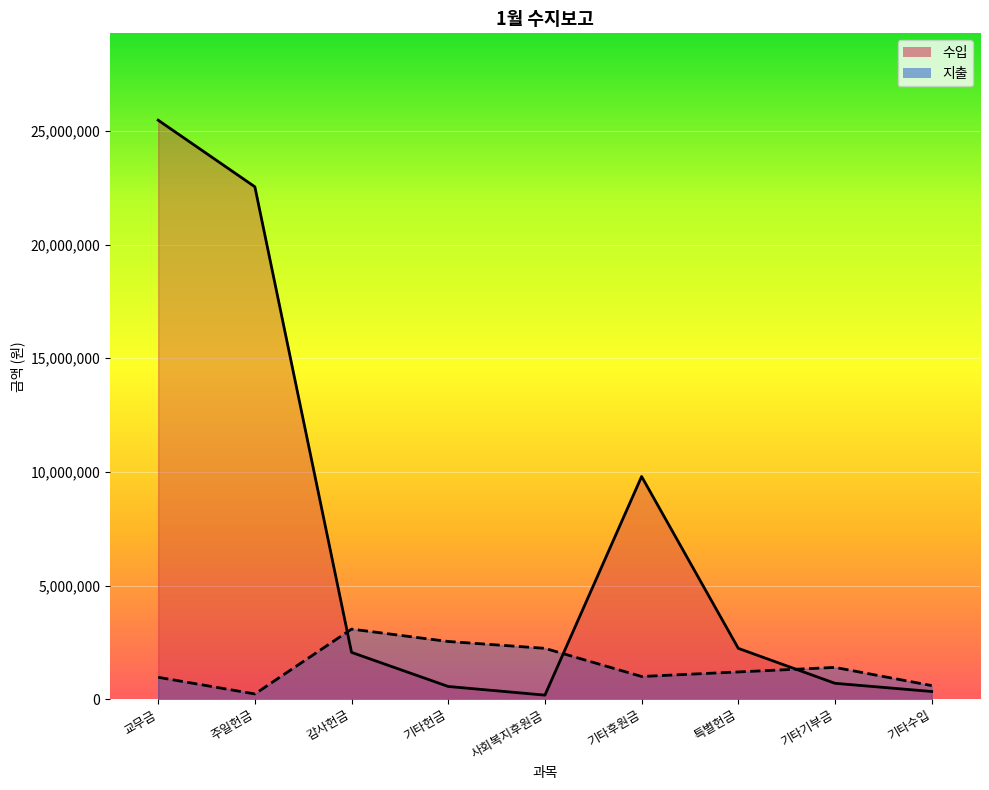

Where do 수입 and 지출 first cross each other?

주일헌금 and 감사헌금